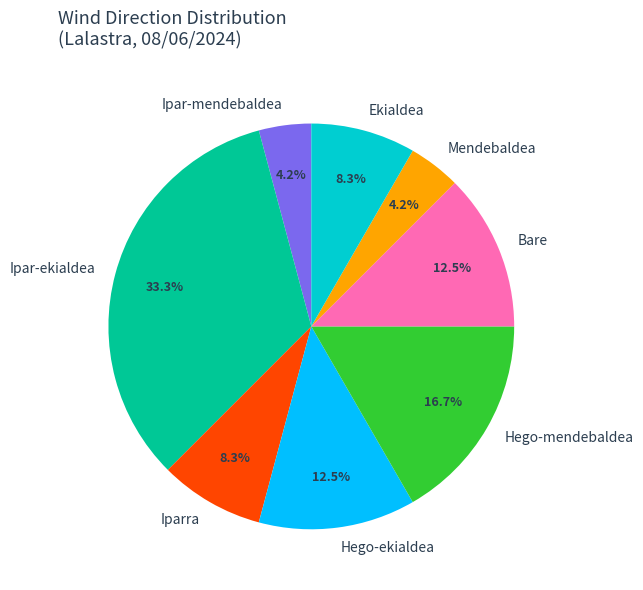

Count the number of slices in the pie.

8